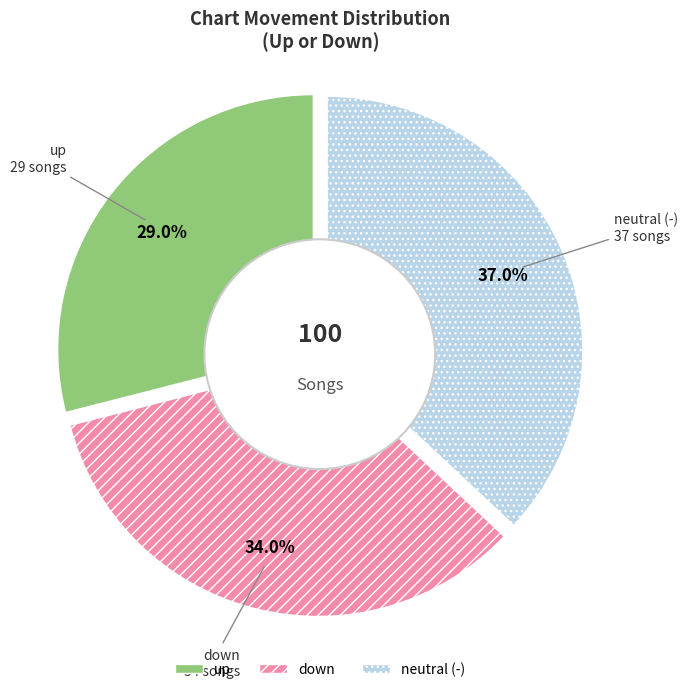

To the nearest percent, what is the combined percentage of - and up?

66%